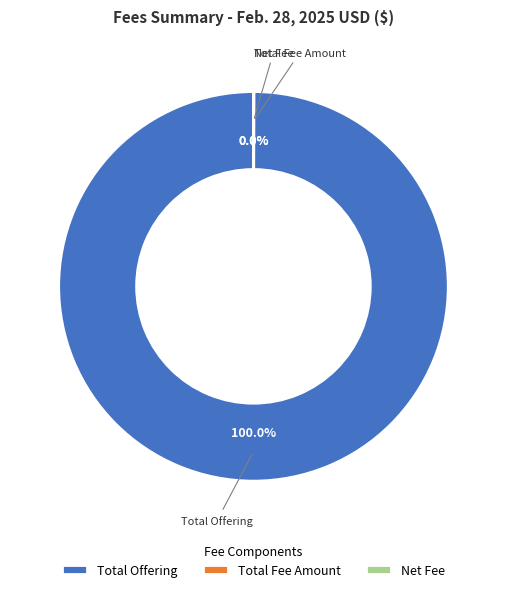

Does Total Offering account for over 50% of the chart?

Yes